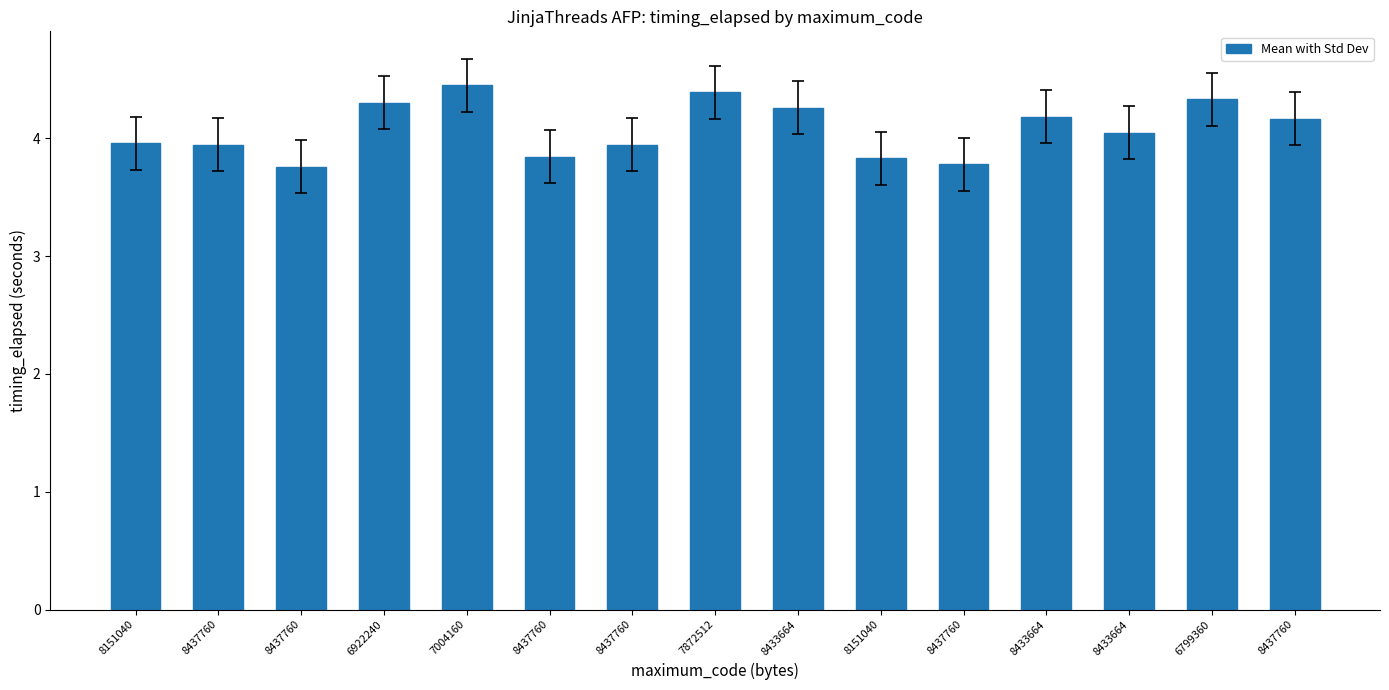

How many bars are there in total?

15